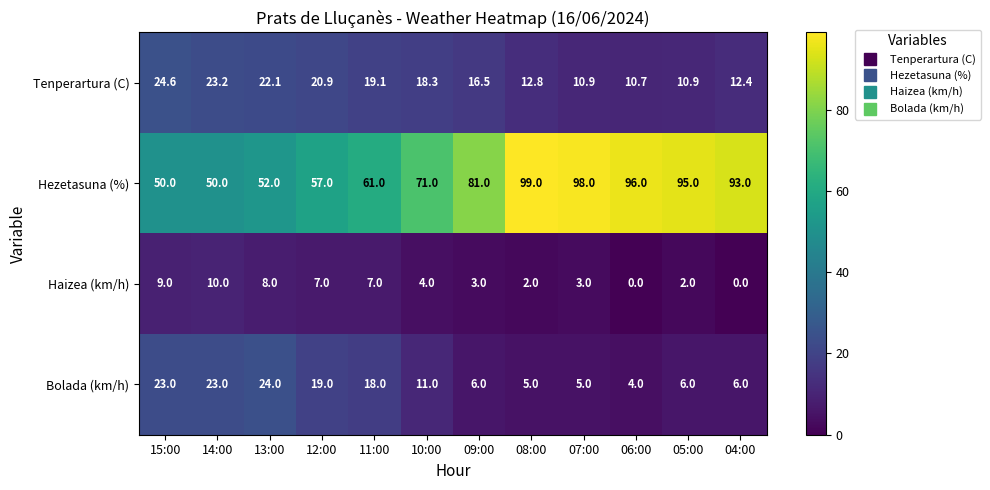

Rank the series at 07:00 from highest to lowest value.

Hezetasuna (%), Tenperartura (C), Bolada (km/h), Haizea (km/h)